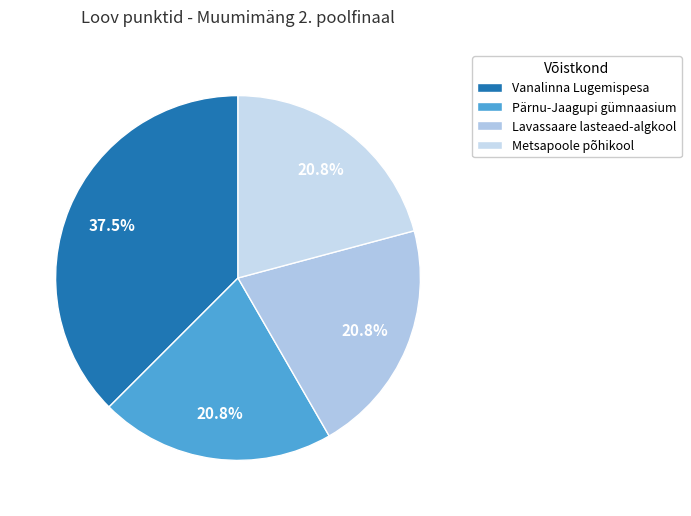

Which has a higher value, Vanalinna Lugemispesa or Lavassaare lasteaed-algkool?

Vanalinna Lugemispesa